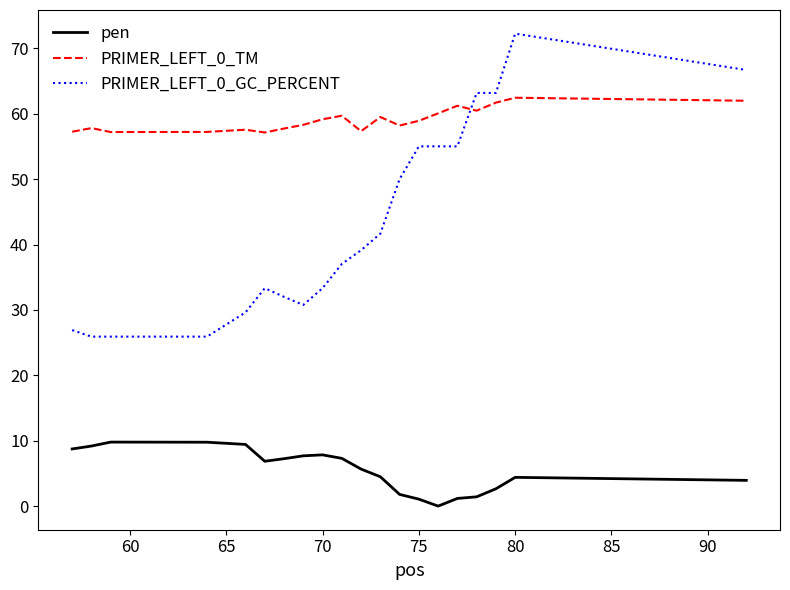

What is the maximum value for PRIMER_LEFT_0_TM?

62.4